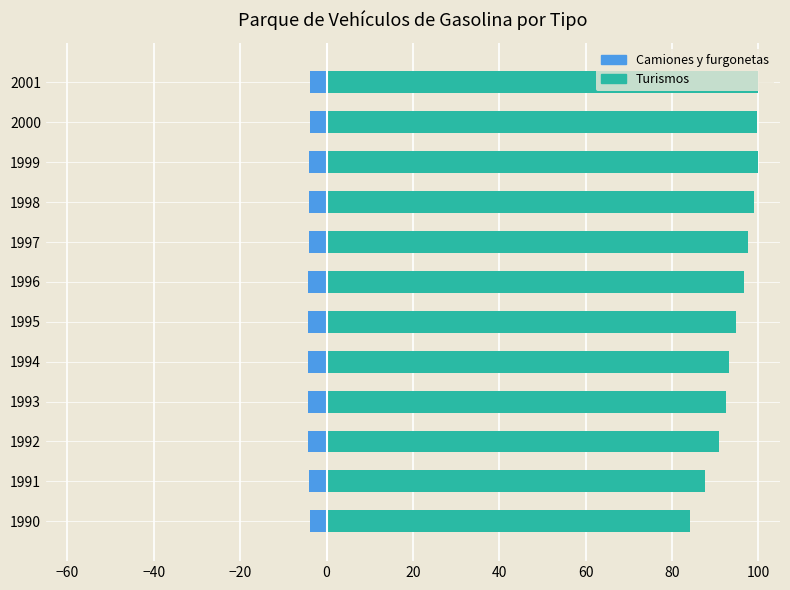

Count the number of categories in the chart.

12